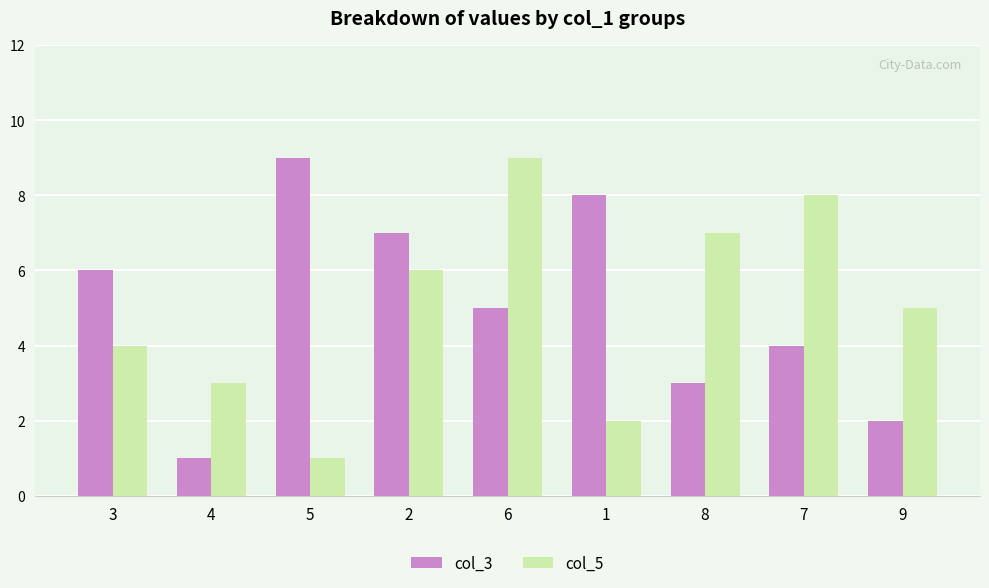

What is the minimum value shown in the chart?

1